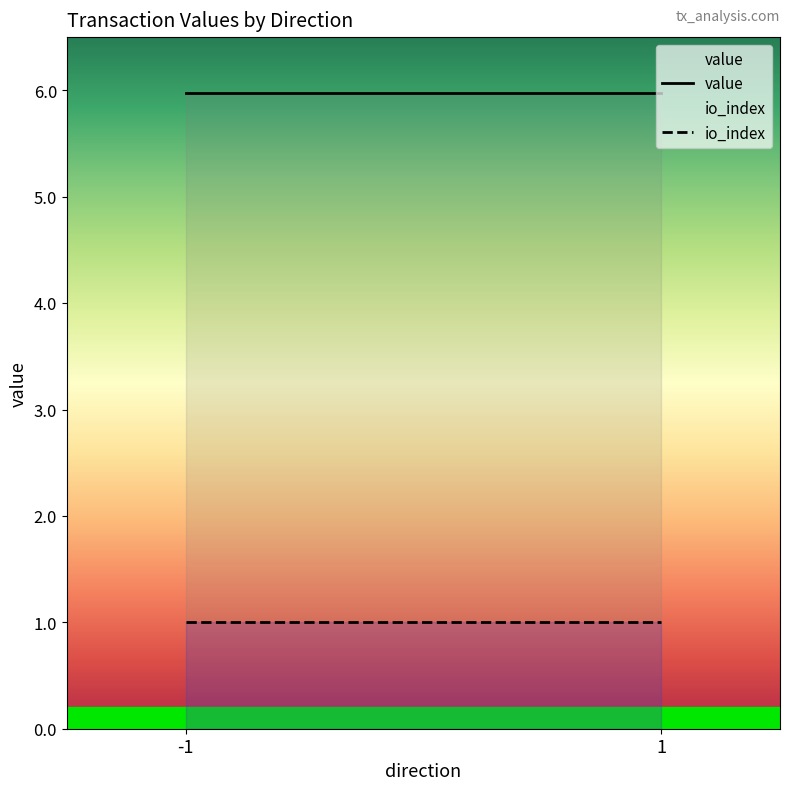

True or false: io_index and value intersect in this chart.

False